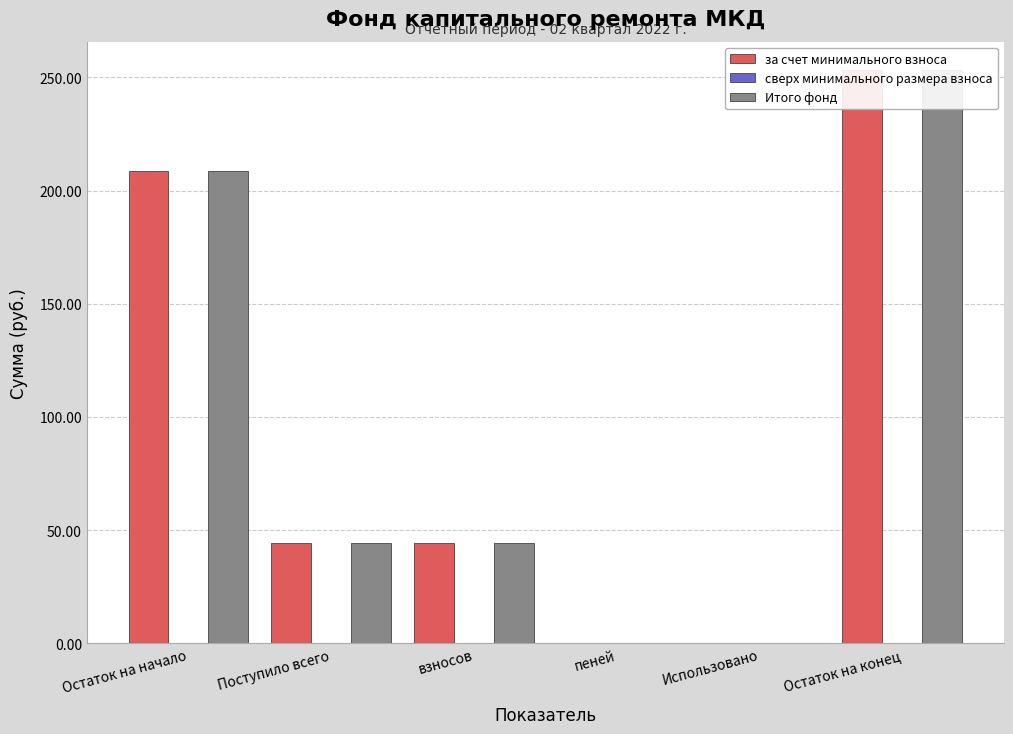

At which category is the sum across all series the highest?

Остаток на конец